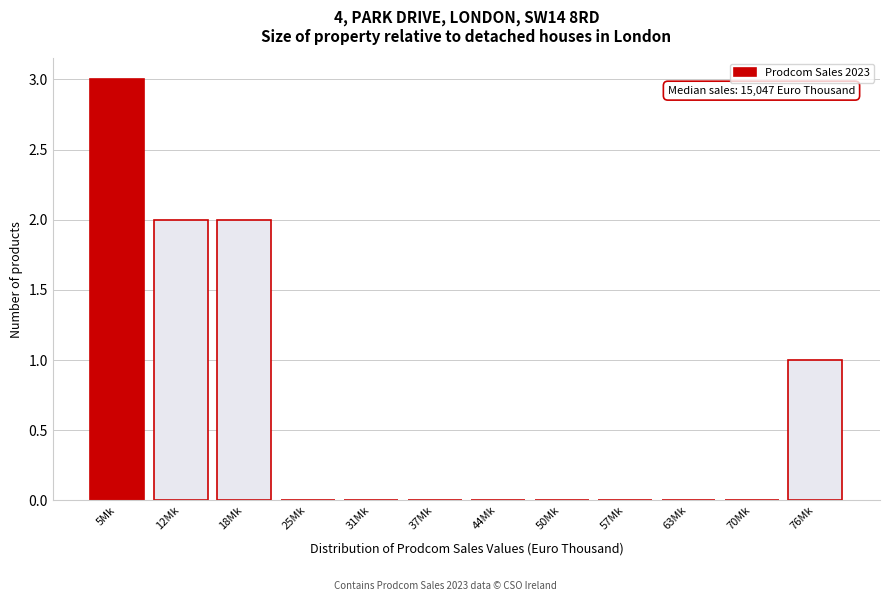

Reading left to right, list all the values displayed in this chart.

5Mk=3	12Mk=2	18Mk=2	25Mk=0	31Mk=0	37Mk=0	44Mk=0	50Mk=0	57Mk=0	63Mk=0	70Mk=0	76Mk=1